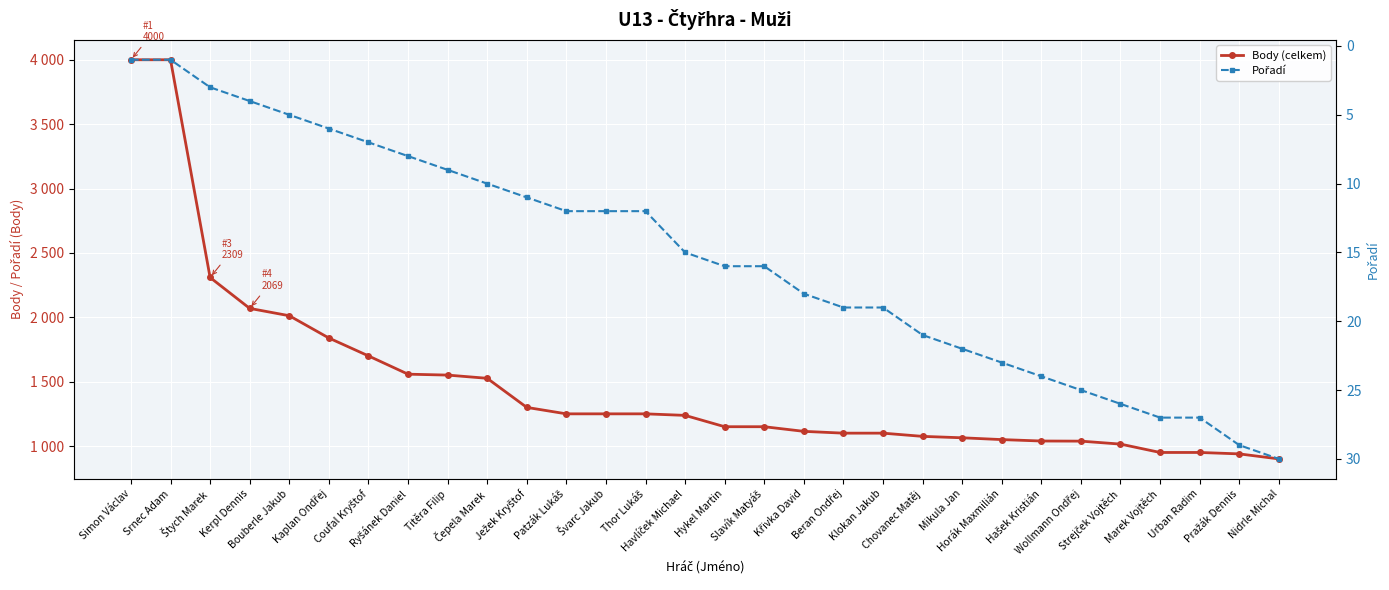

What is the sum of the Body (celkem) values at Kaplan Ondřej and Hašek Kristián?

2878